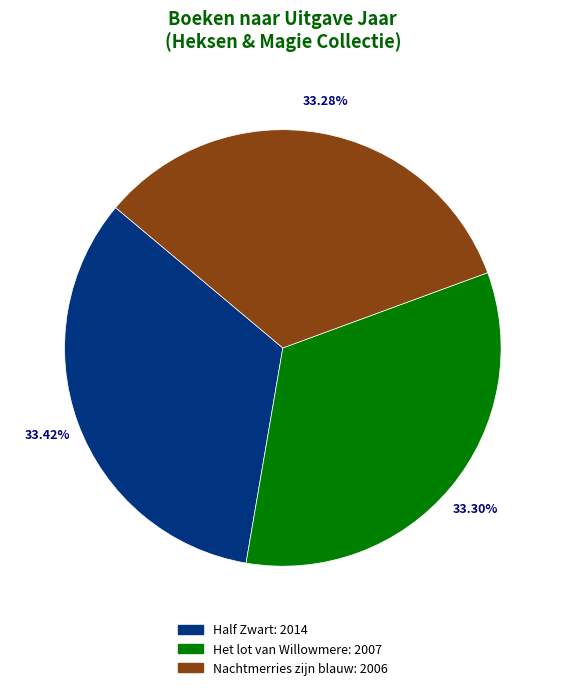

What portion of the pie excludes Nachtmerries zijn blauw?

66.7%